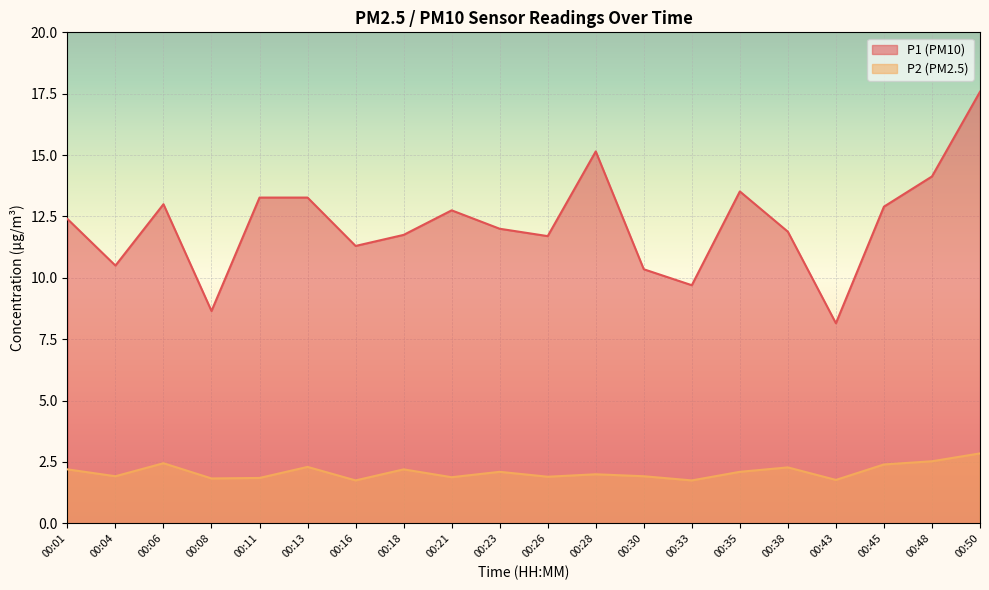

What is the lowest value of the P1 series?

8.2